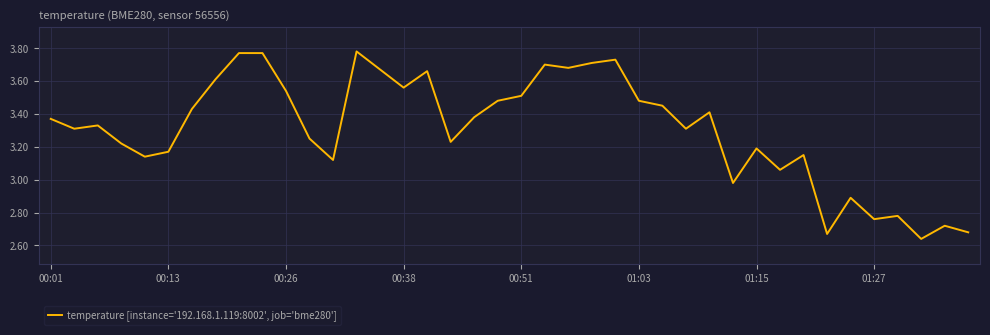

What is the difference between the maximum and minimum values?

1.1